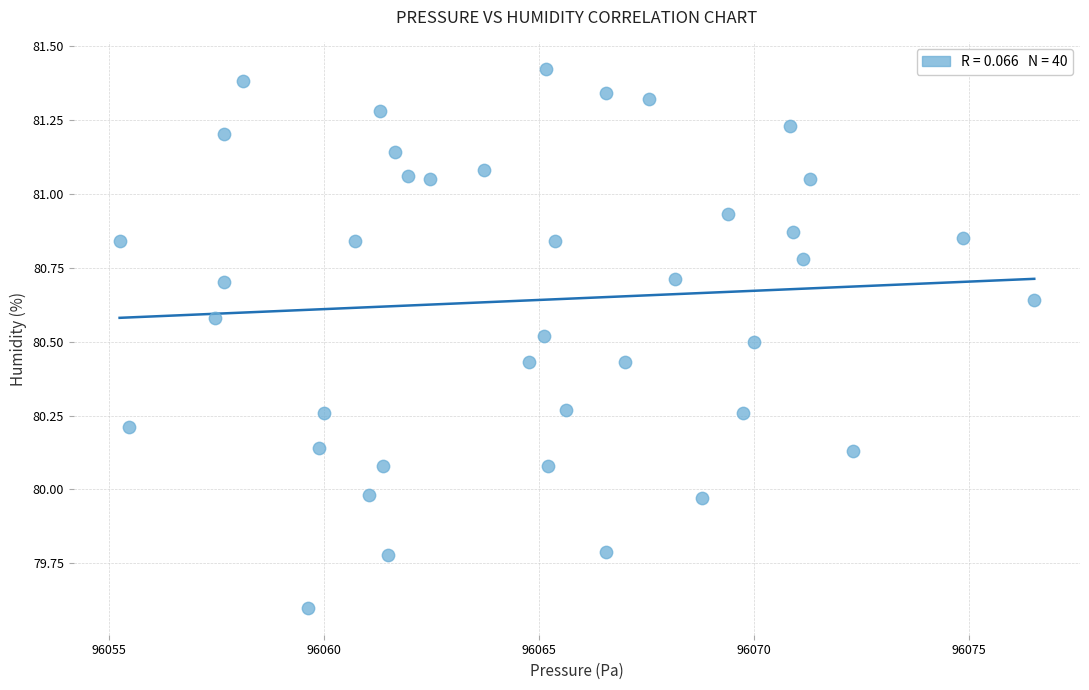

What is the range of X values (max minus min)?

21.3